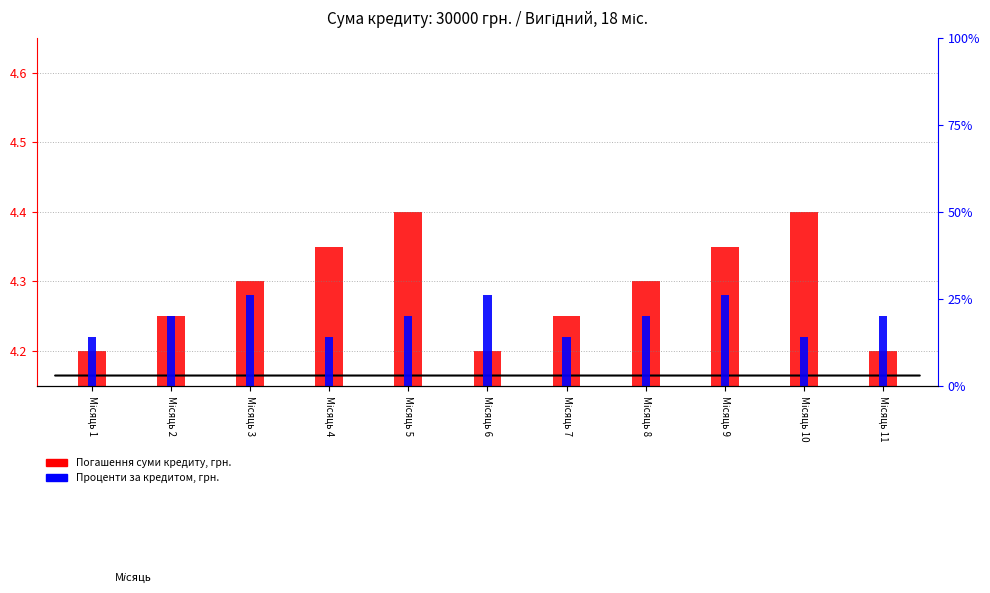

Which series has the largest total across all categories?

Погашення суми кредиту, грн.